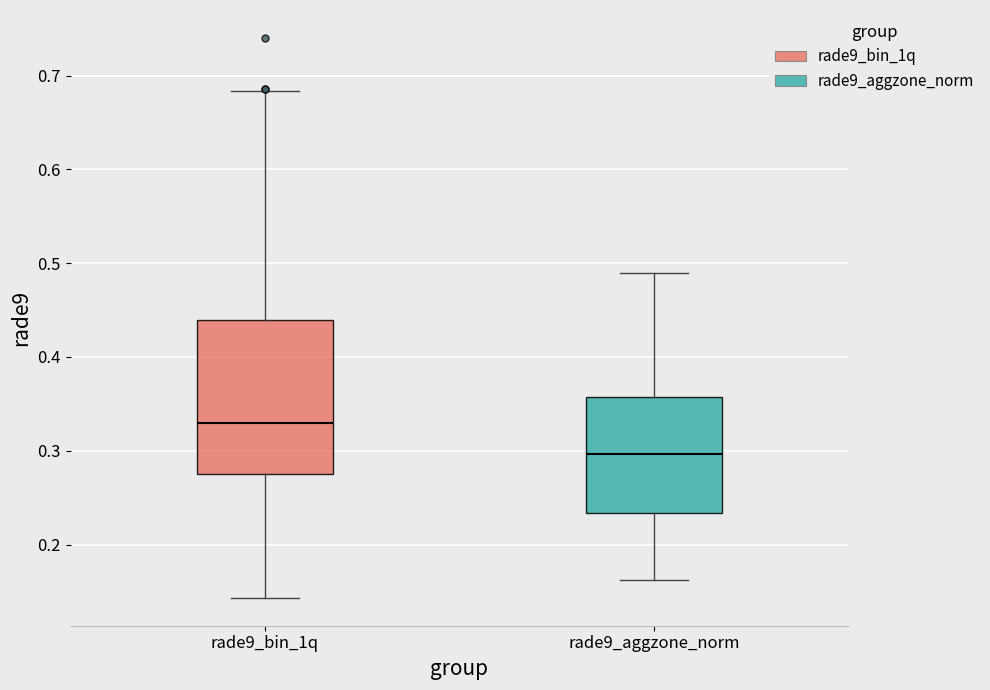

Which box's median line is the highest?

rade9_bin_1q